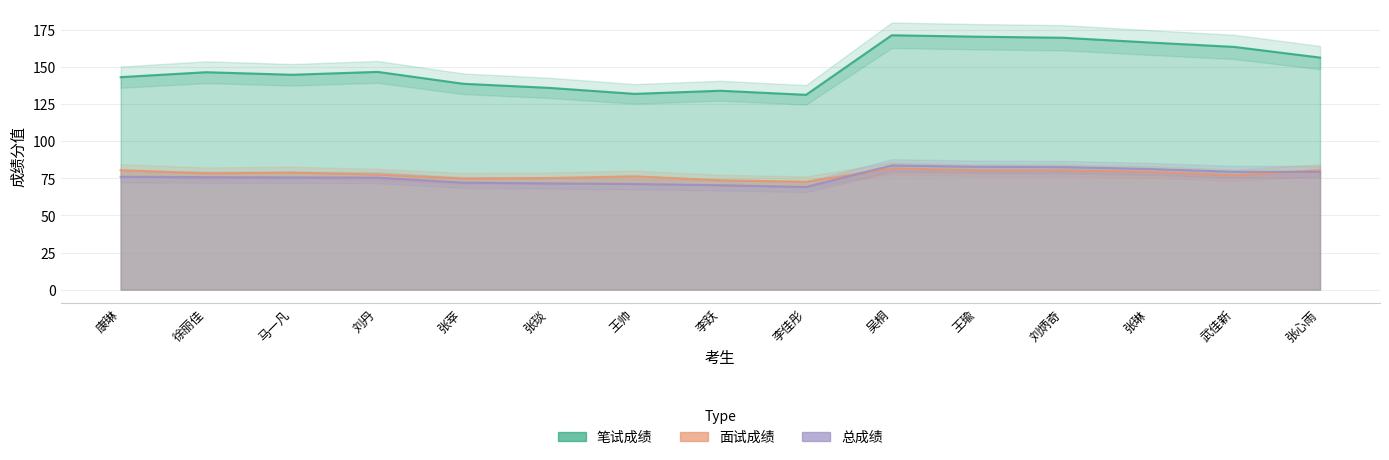

The value of 笔试成绩 at 张萃 is 80.4. True or false?

False